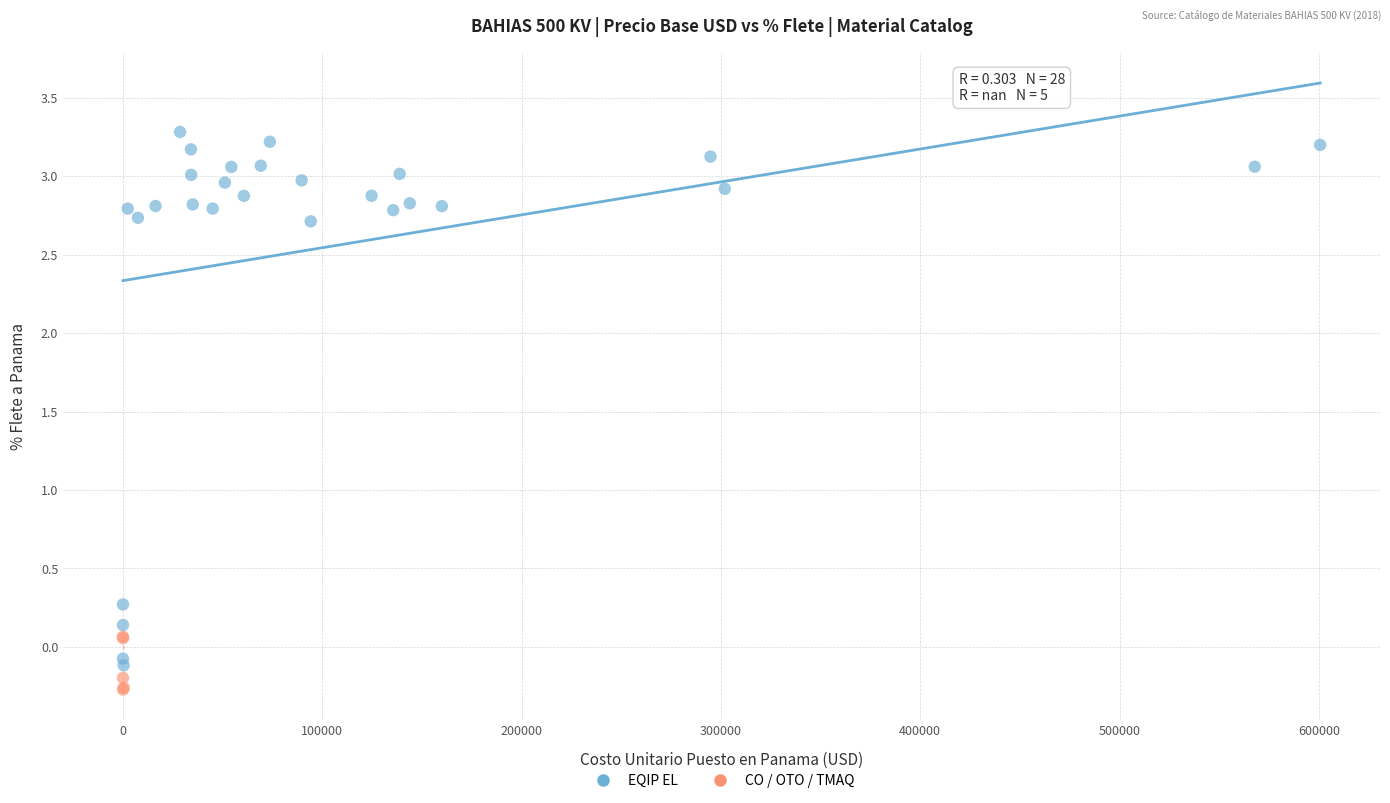

Which series has the widest spread of Y values?

EQIP EL